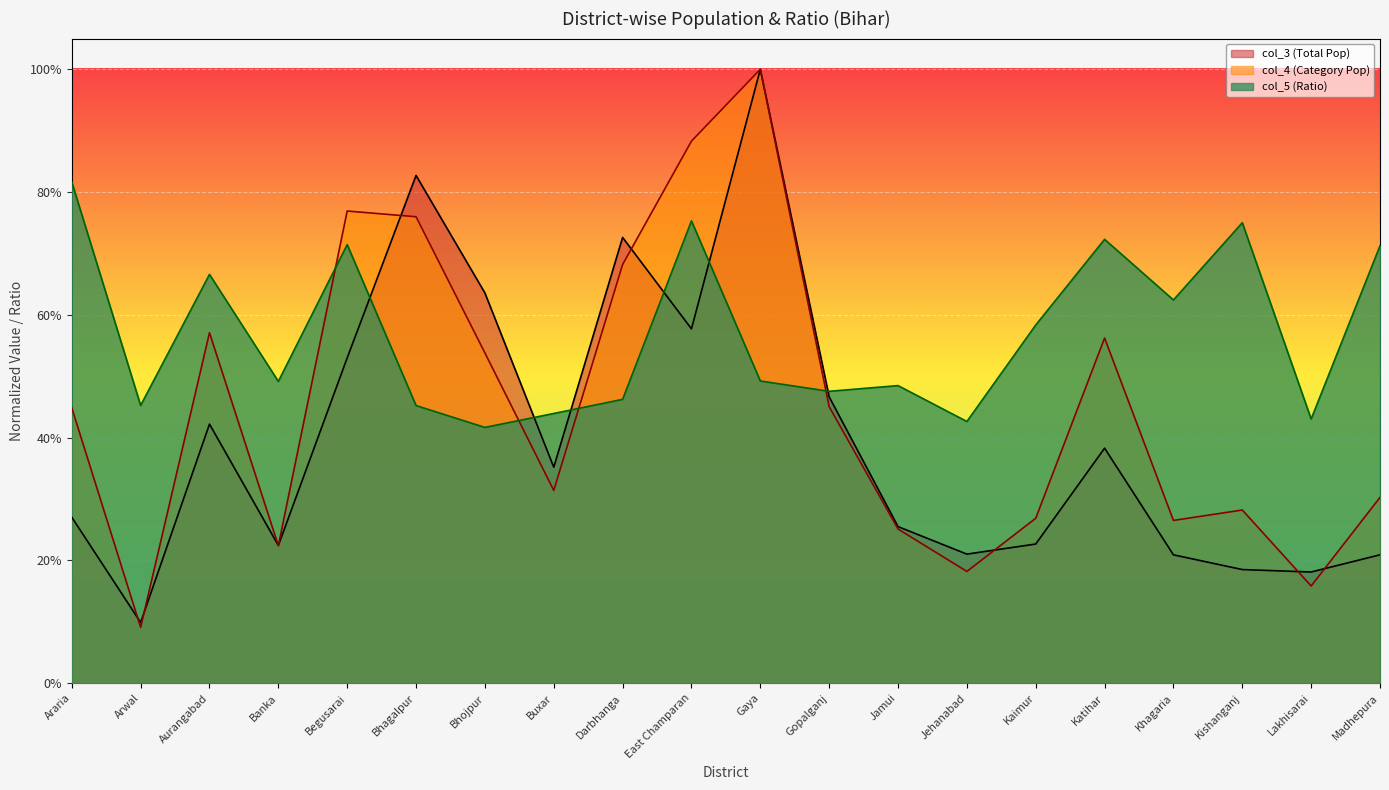

Does the chart display data point markers on the line(s)?

No